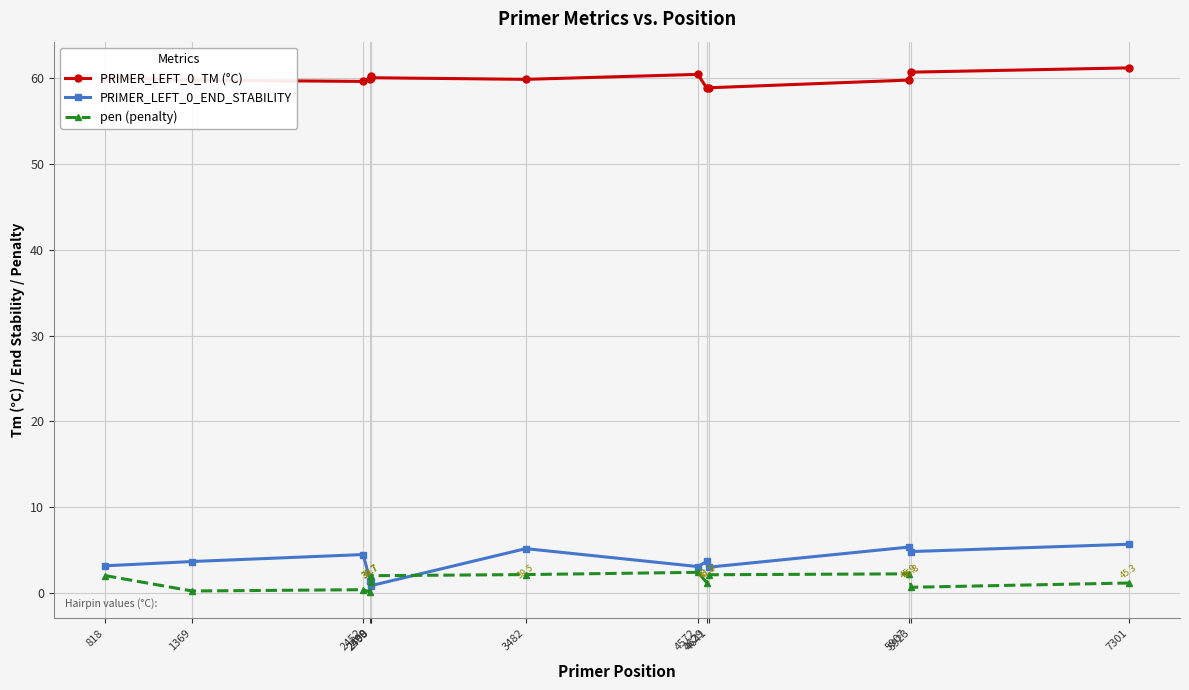

At how many categories does at least one series exceed 39?

13